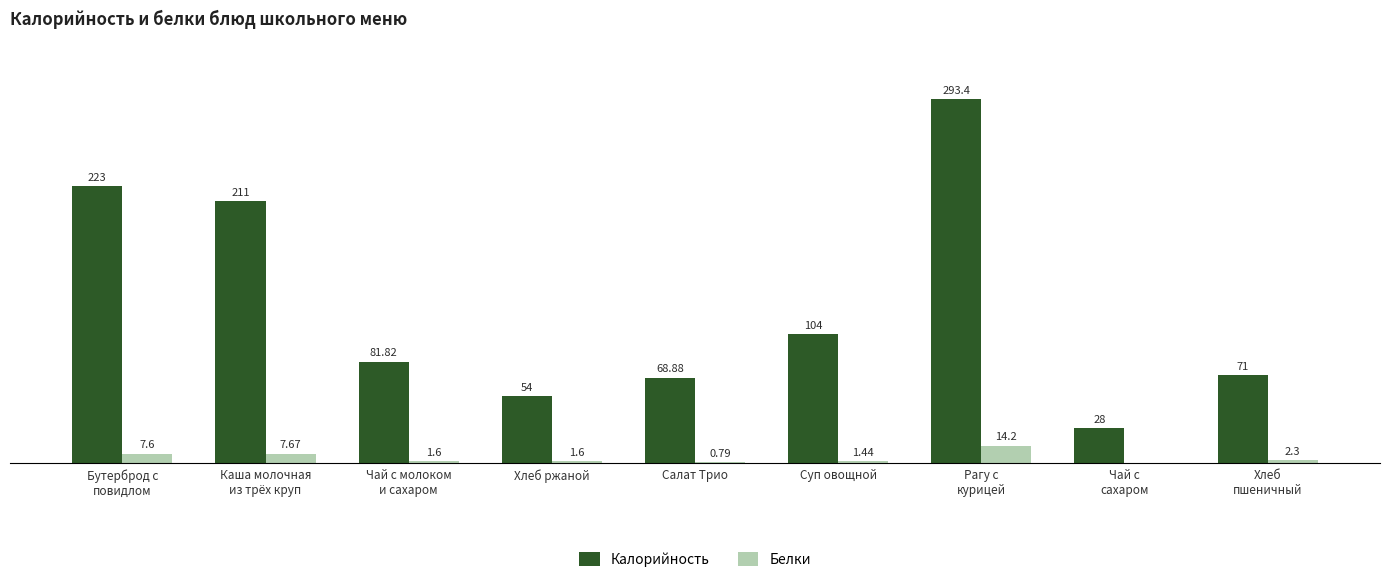

Which series has the largest total across all categories?

Калорийность